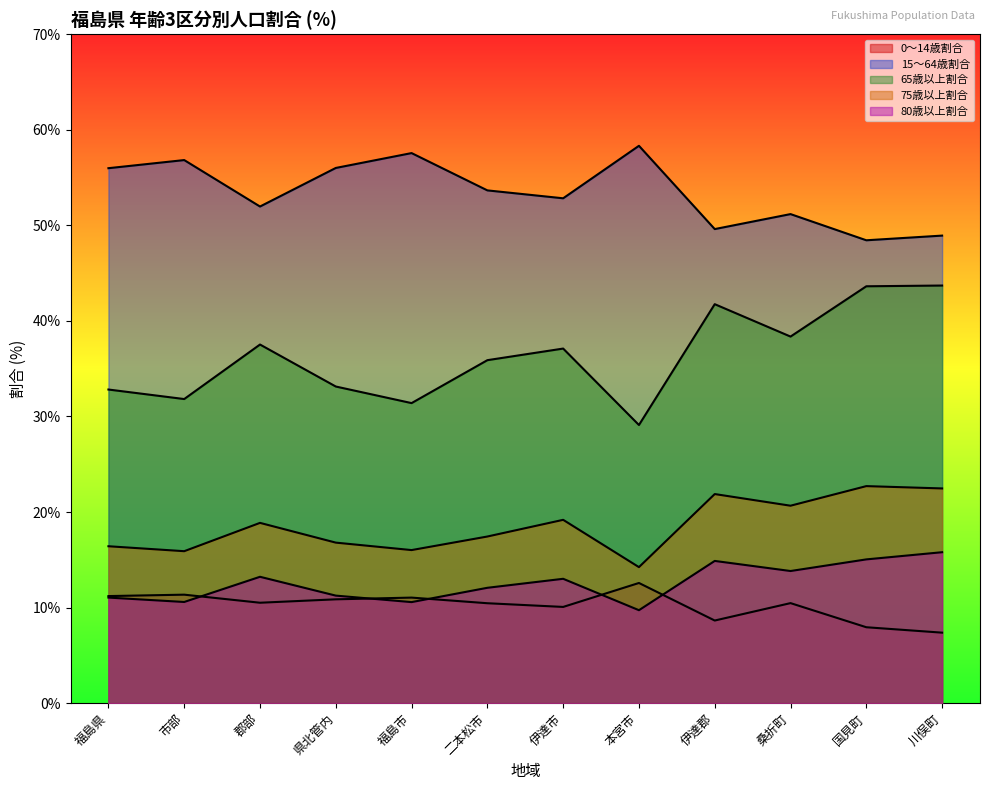

List the labels in order of 65歳以上割合 value, largest first.

川俣町, 国見町, 伊達郡, 桑折町, 郡部, 伊達市, 二本松市, 県北管内, 福島県, 市部, 福島市, 本宮市